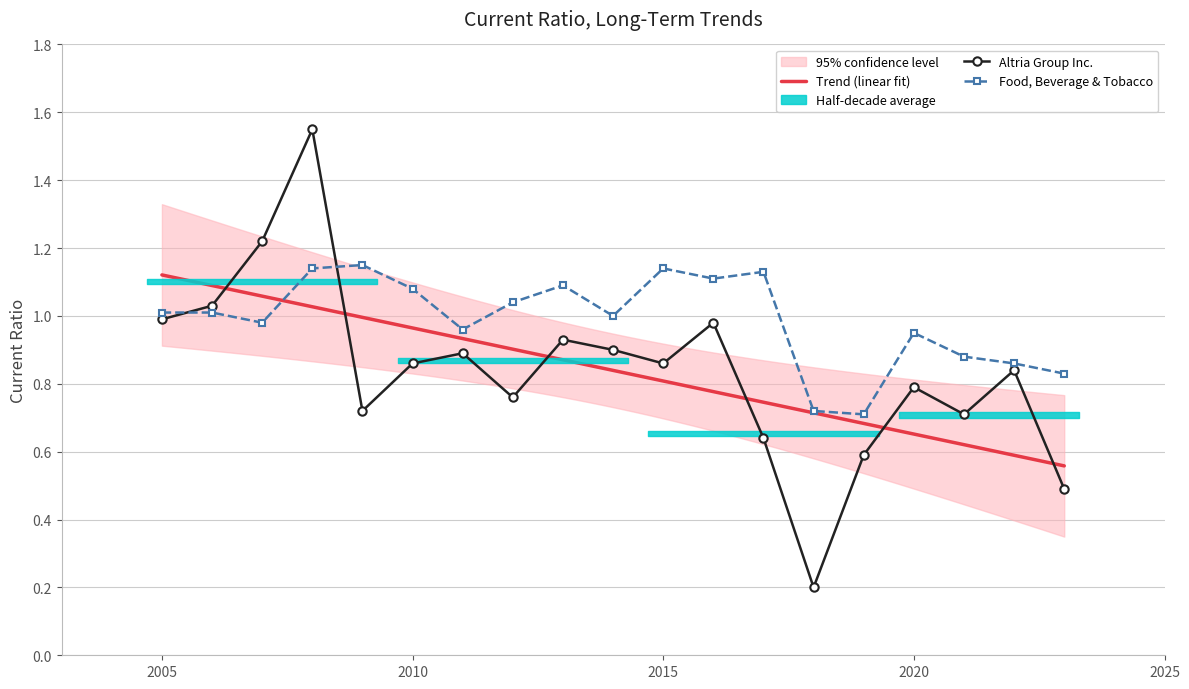

What is the maximum value shown in the chart?

1.6